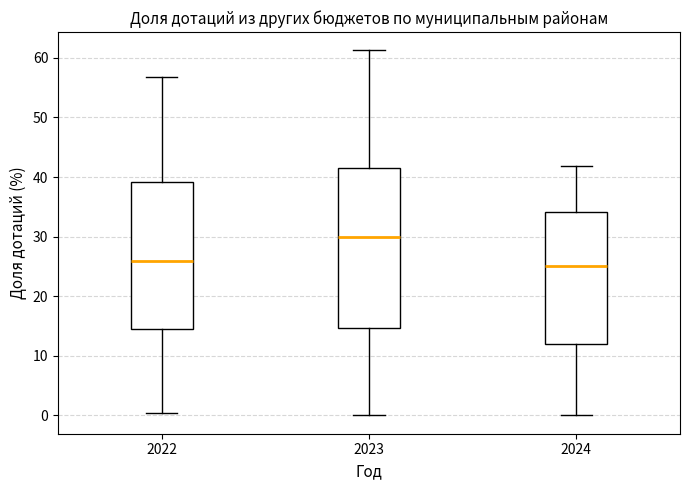

Which box's median line is the highest?

2023